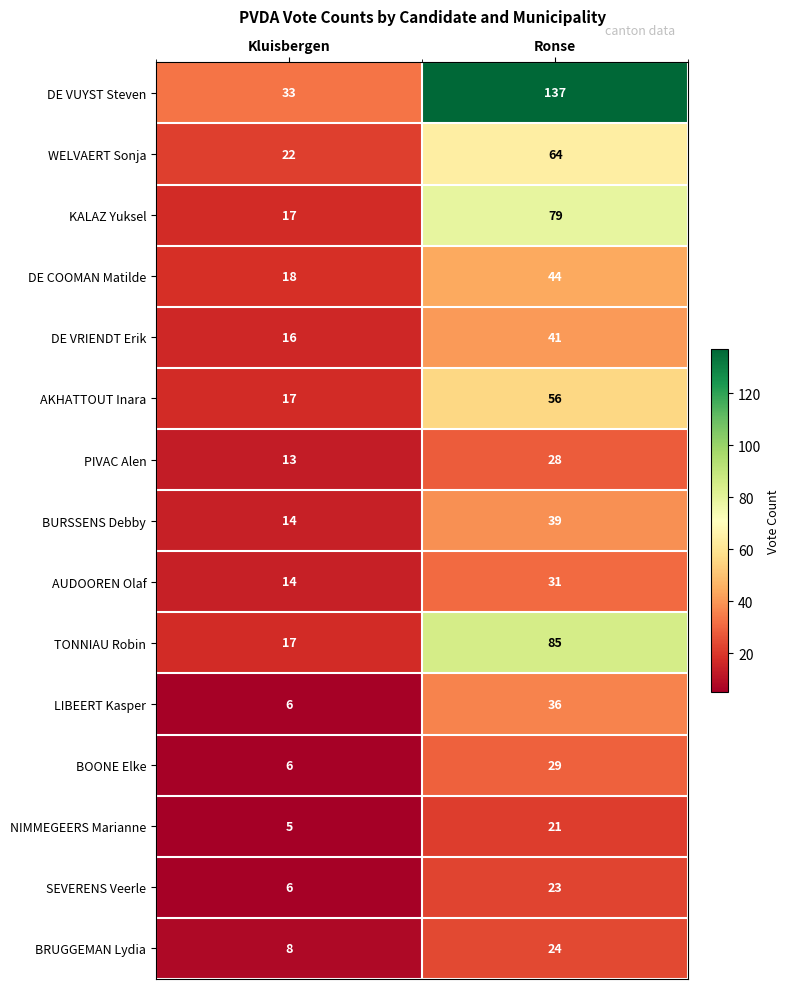

How many data points does each series have?

2